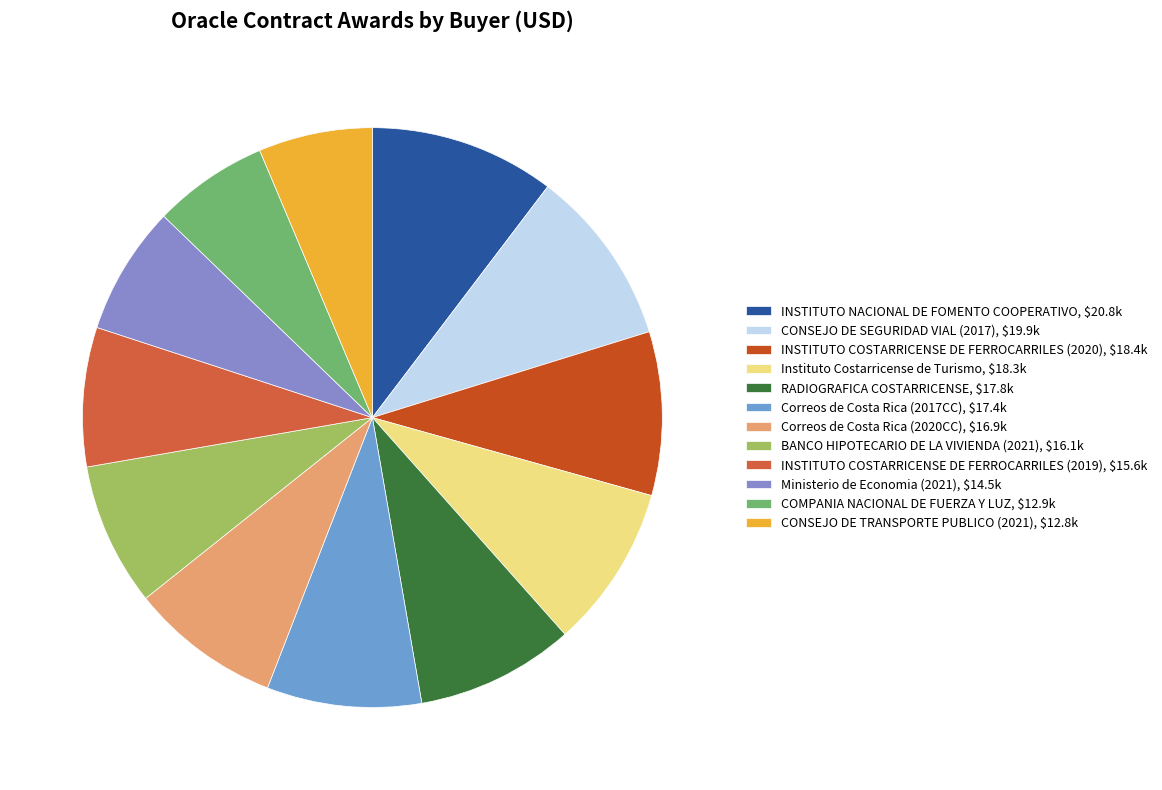

Is it true that BANCO HIPOTECARIO DE LA VIVIENDA (2021) is 8% of the pie?

True